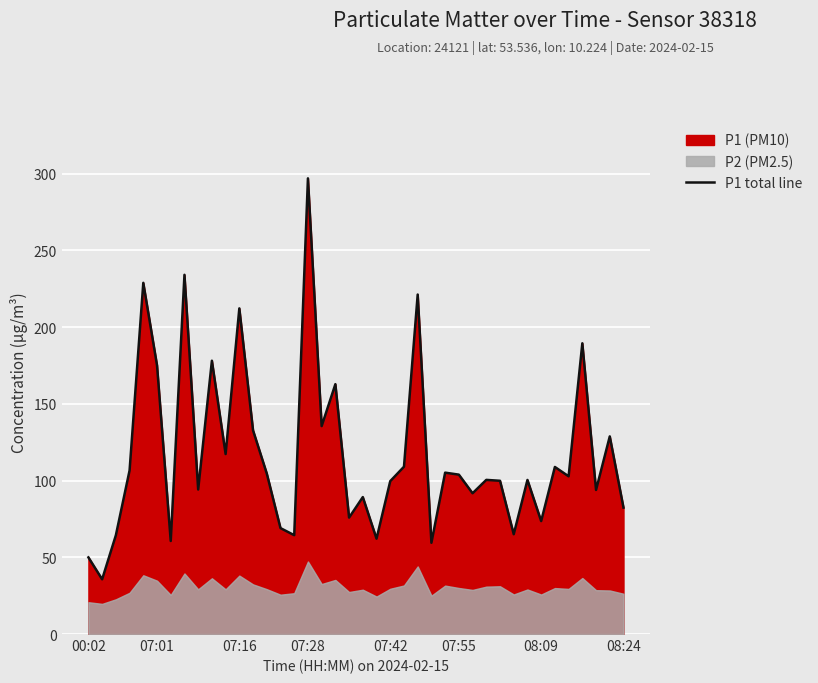

Count the number of values greater than 102.

20